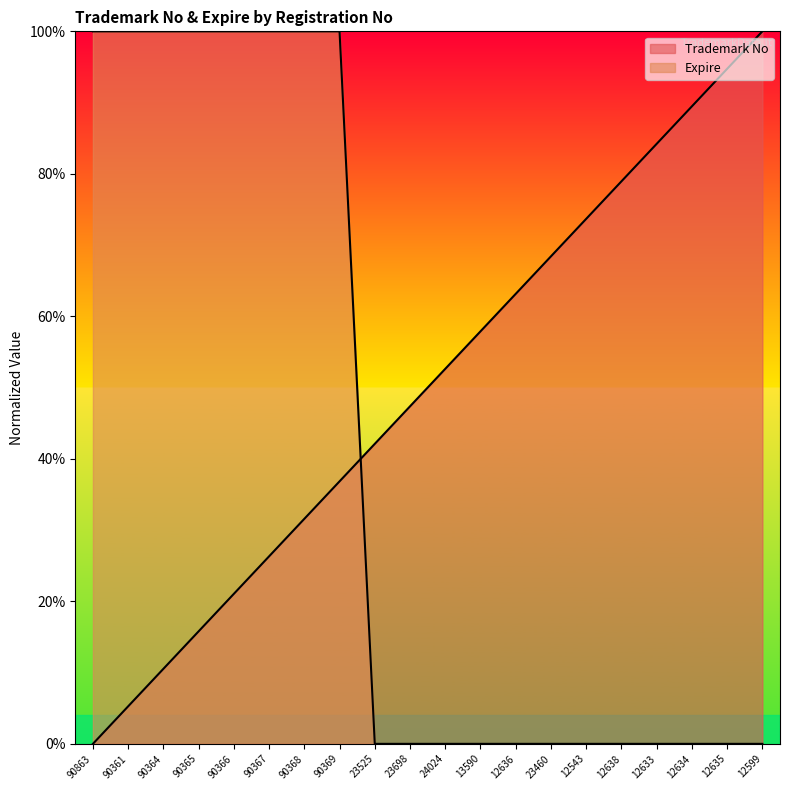

What is the label of the 12th point from the left?

13590